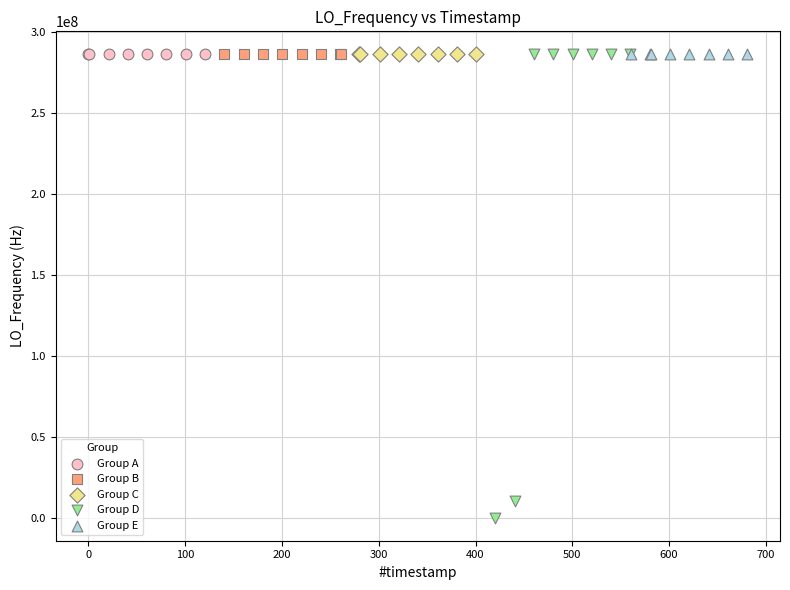

Which series has the widest spread of Y values?

Group D